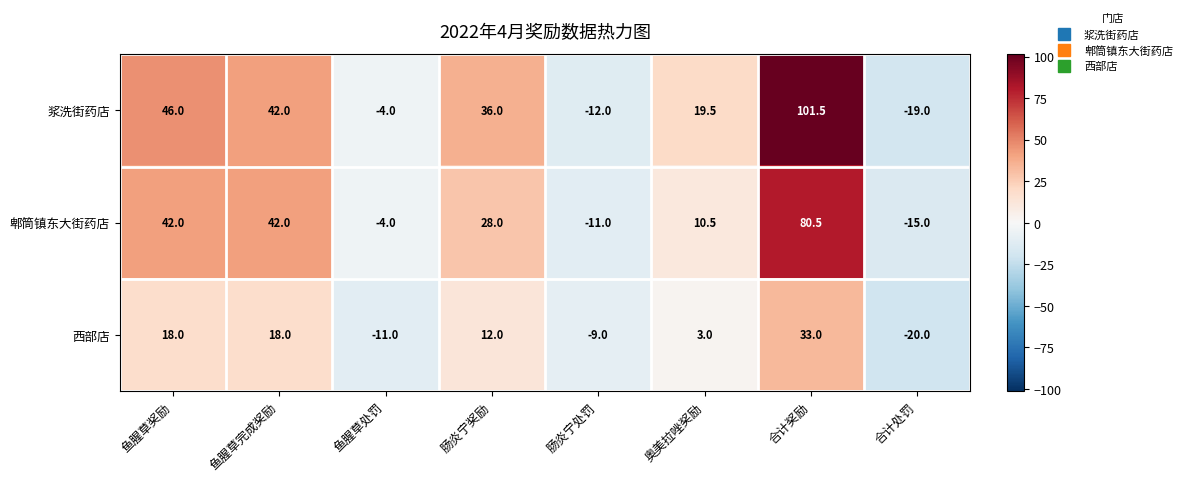

Rank the series by their maximum value, from highest to lowest.

浆洗街药店, 郫筒镇东大街药店, 西部店